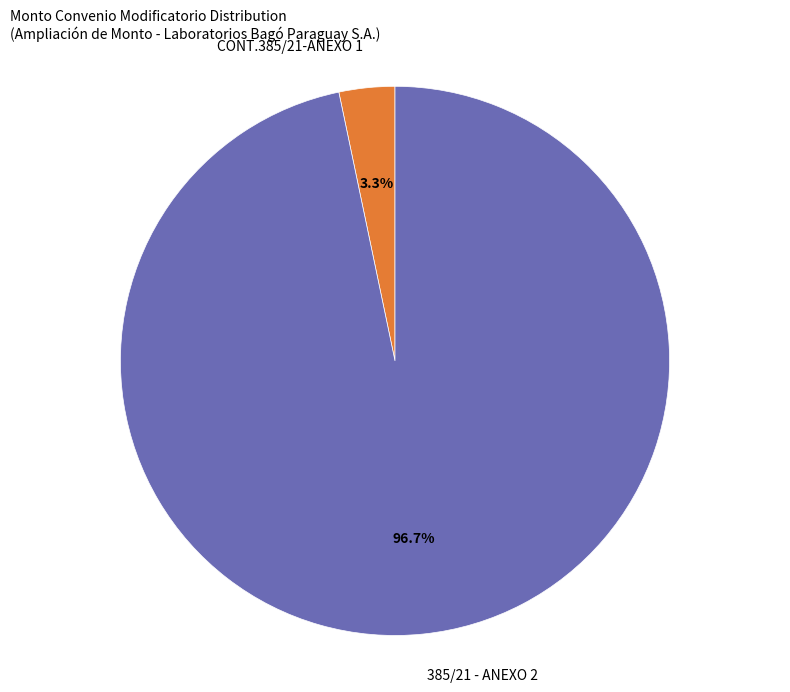

Is there any slice that represents more than half of the pie?

Yes